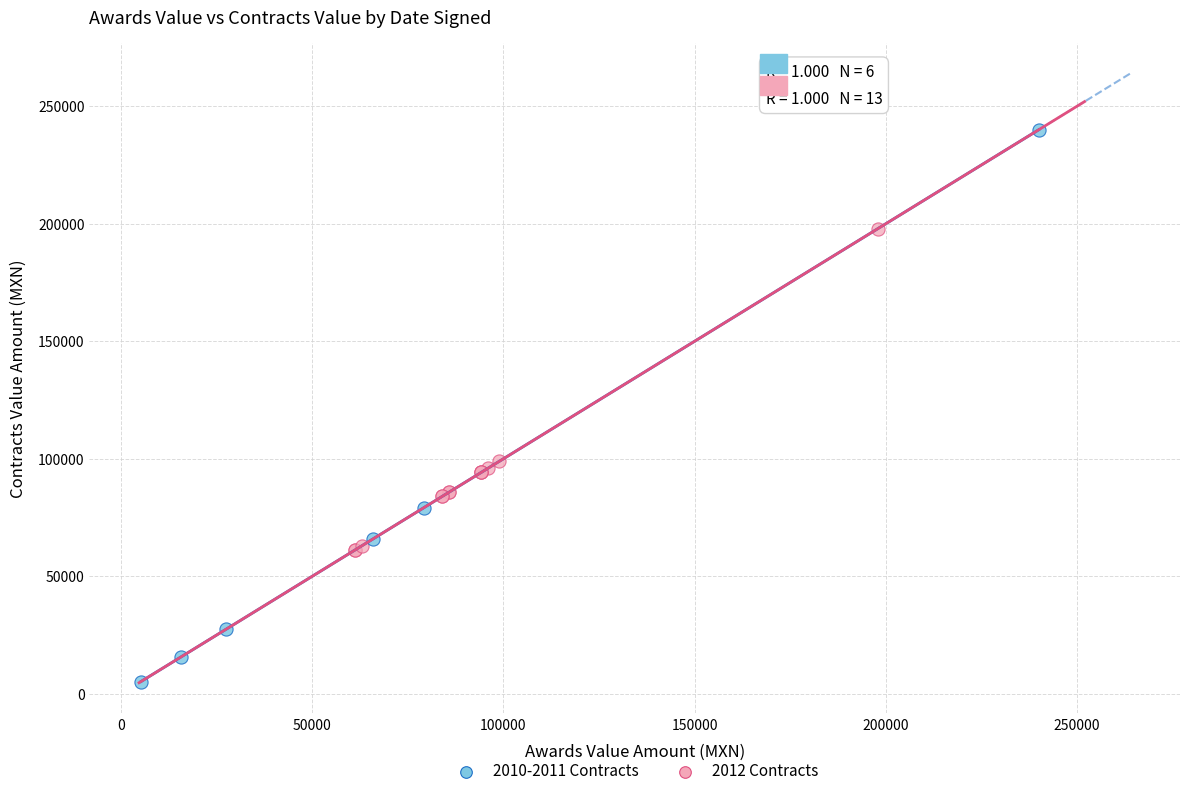

Which series contains the highest Y value?

2010-2011 Contracts